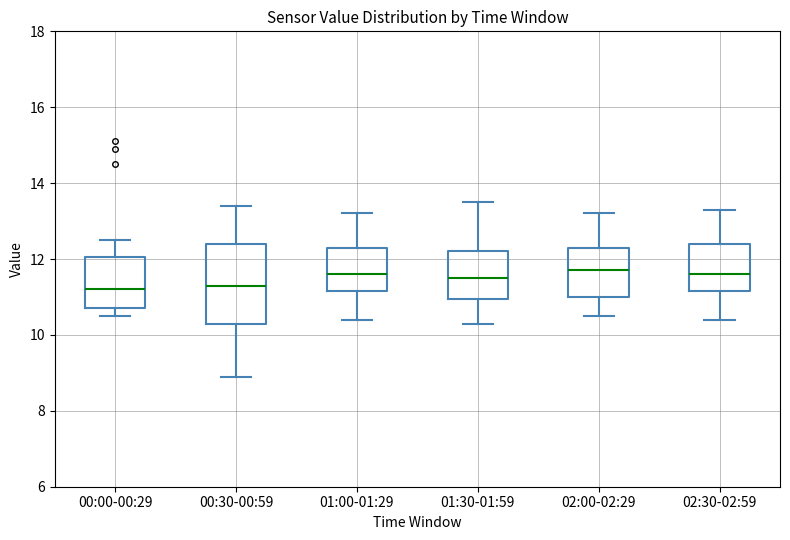

Which box is the tallest, from its lower edge to its upper edge?

00:30-00:59